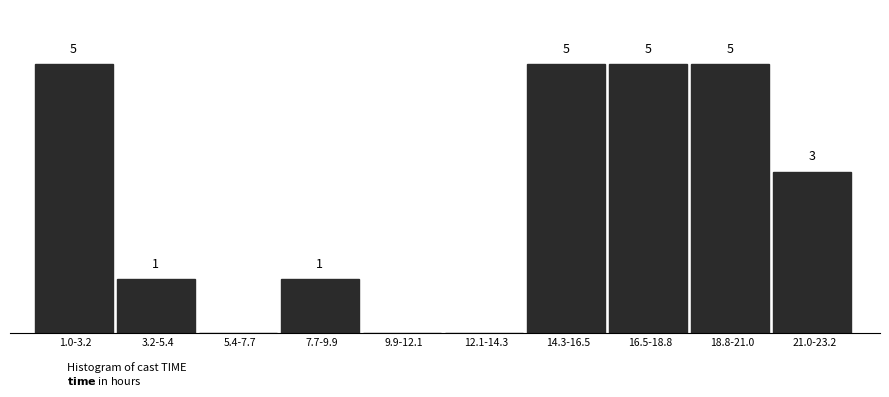

Where does the data first go above 3?

1.0-3.2